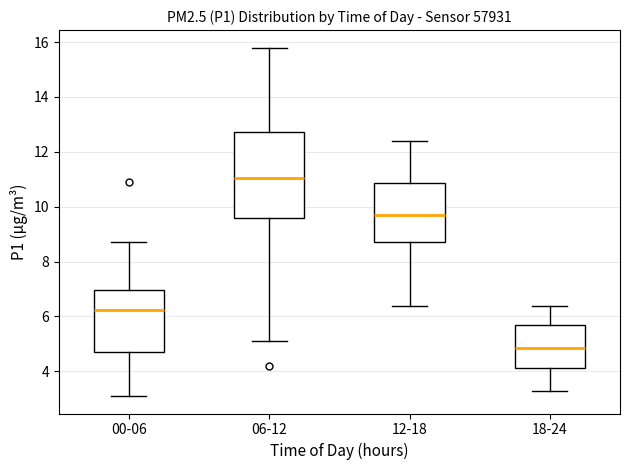

Which box is the tallest, from its lower edge to its upper edge?

06-12